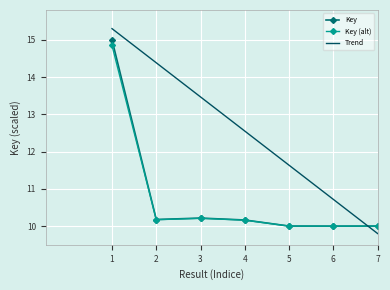

What is the highest value of the Trend series?

15.3